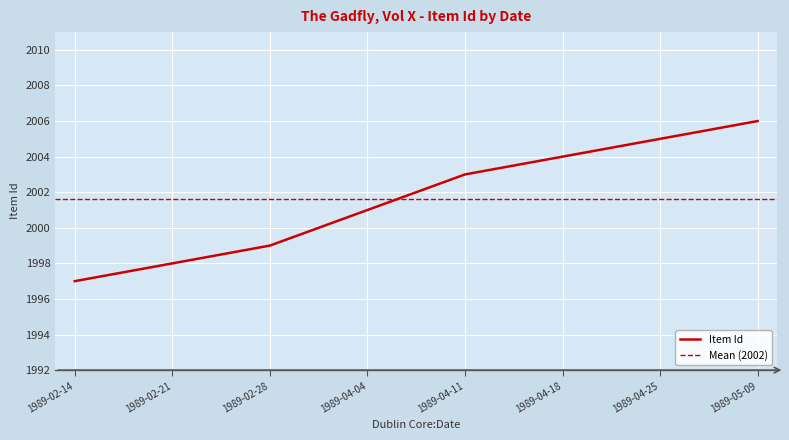

Rank the categories by value from highest to lowest.

1989-05-09, 1989-04-25, 1989-04-18, 1989-04-11, 1989-04-04, 1989-02-28, 1989-02-21, 1989-02-14